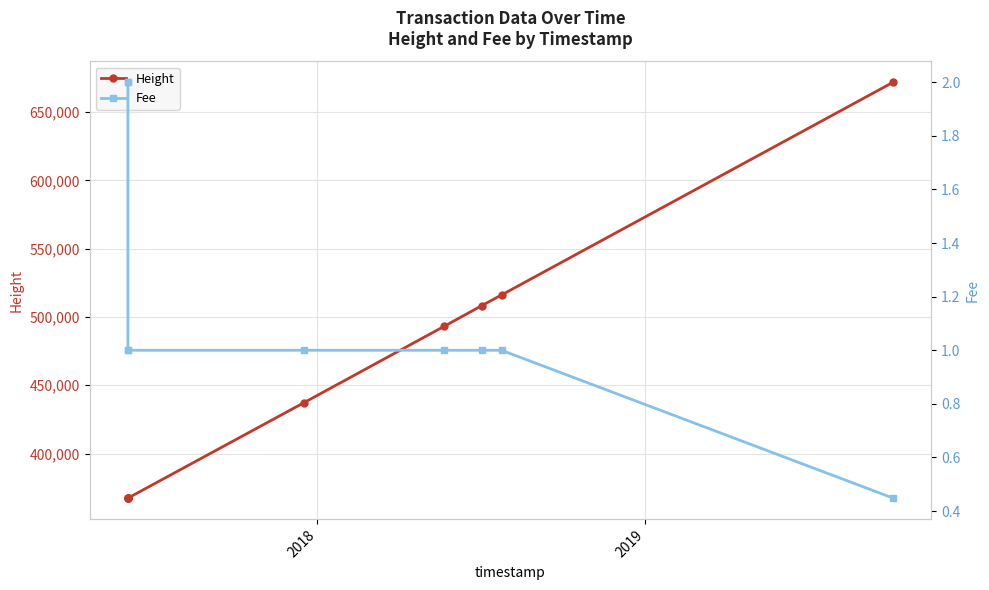

True or false: Height has a value of 413933.8 at 8.

False